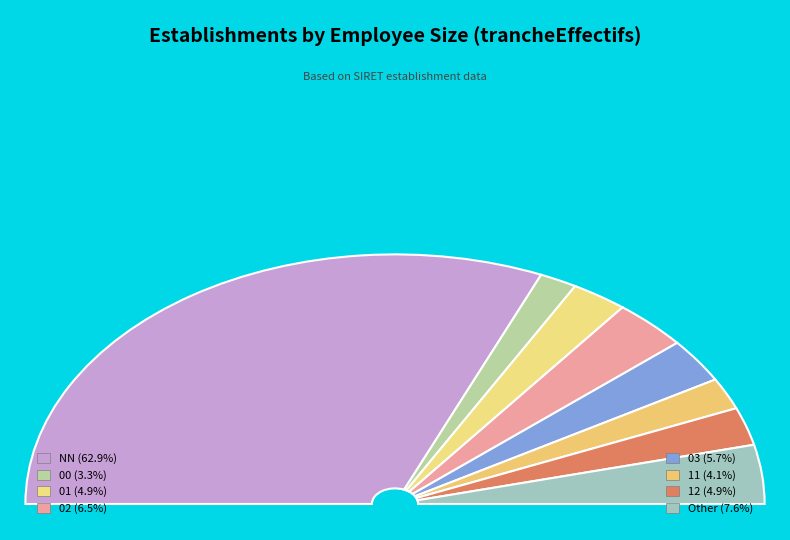

Do 02 and 11 together represent more than half of the pie?

No